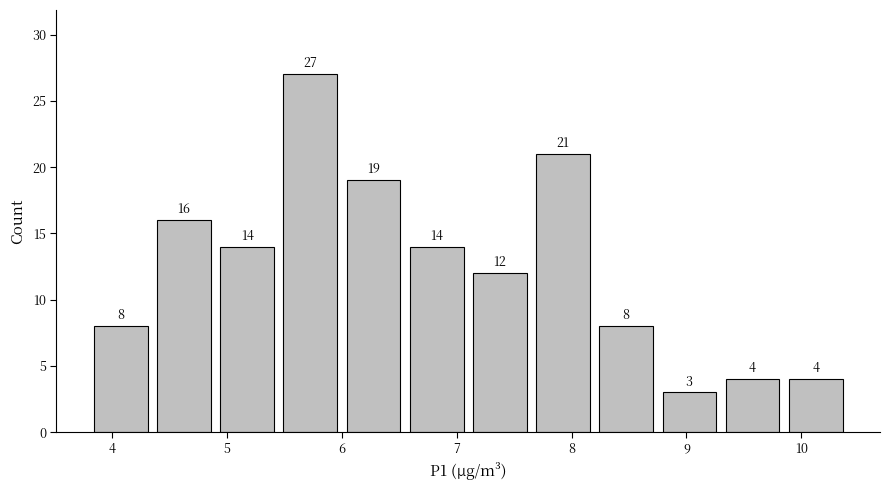

Reading left to right, list every bar in this chart as the range it spans on the x-axis followed by its height. The bar edges are not printed on the chart, so give them approximately, as read against the axis.

3.80 to 4.35: 8
4.35 to 4.90: 16
4.90 to 5.45: 14
5.45 to 6.00: 27
6.00 to 6.55: 19
6.55 to 7.10: 14
7.10 to 7.65: 12
7.65 to 8.20: 21
8.20 to 8.75: 8
8.75 to 9.30: 3
9.30 to 9.85: 4
9.85 to 10.40: 4